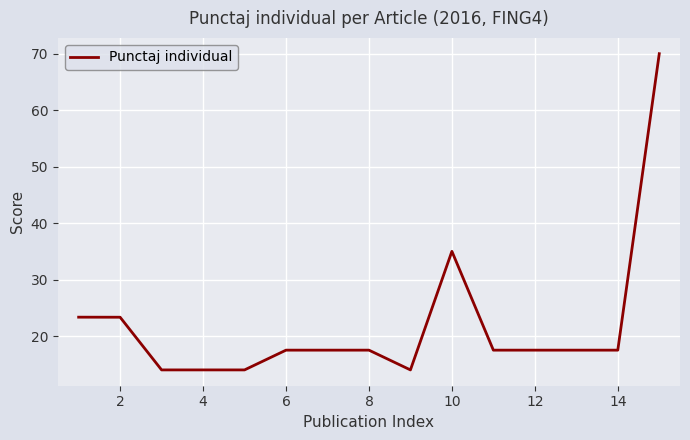

What is the greatest value displayed?

70.0